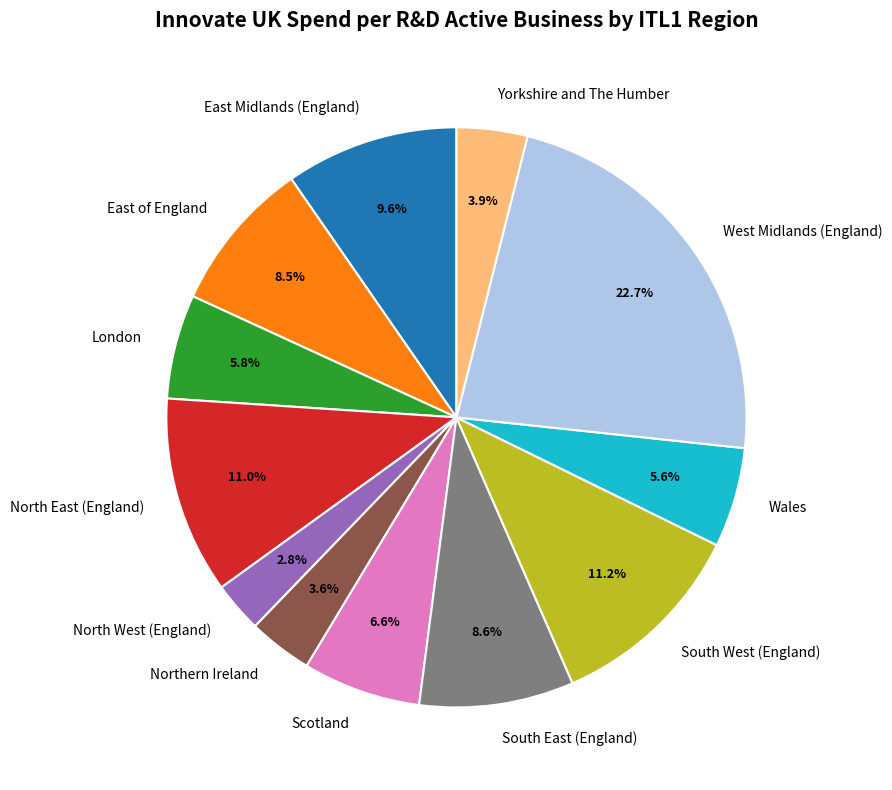

To the nearest percent, what is the average slice percentage?

8%